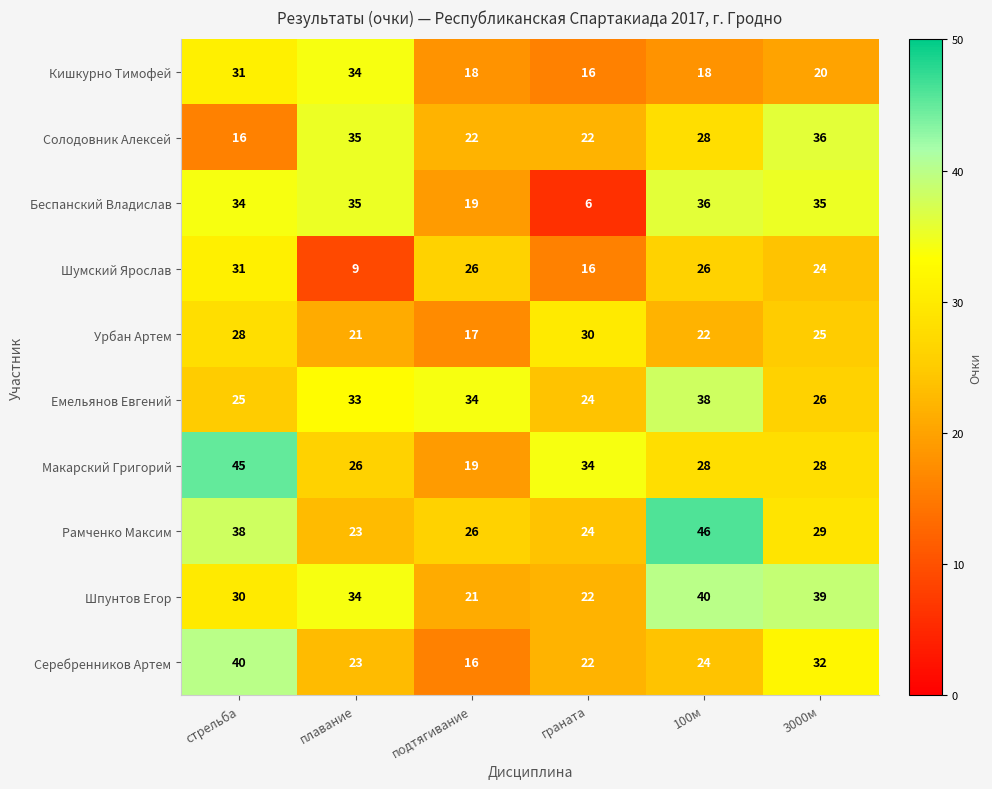

What is the difference between the maximum and second lowest values in the Рамченко Максим series?

22